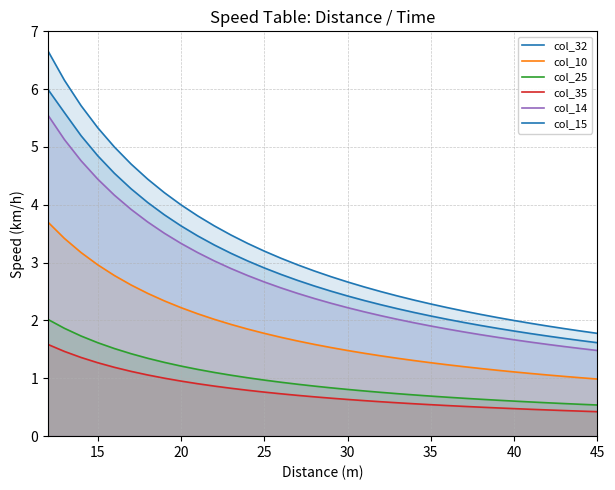

List the series in order of their peak value, highest first.

col_32, col_15, col_14, col_10, col_25, col_35